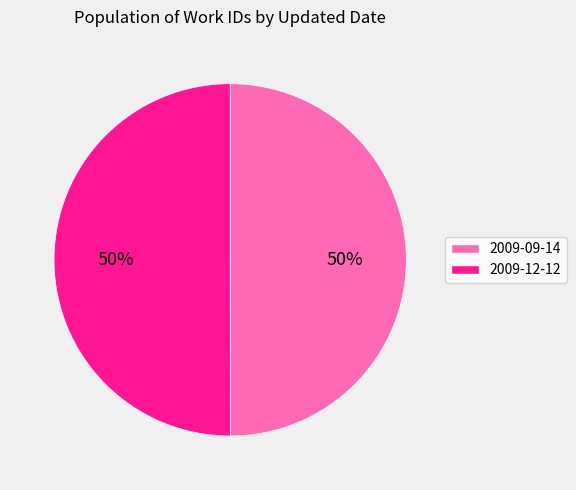

True or false: 2009-09-14 accounts for 42% of the total.

False